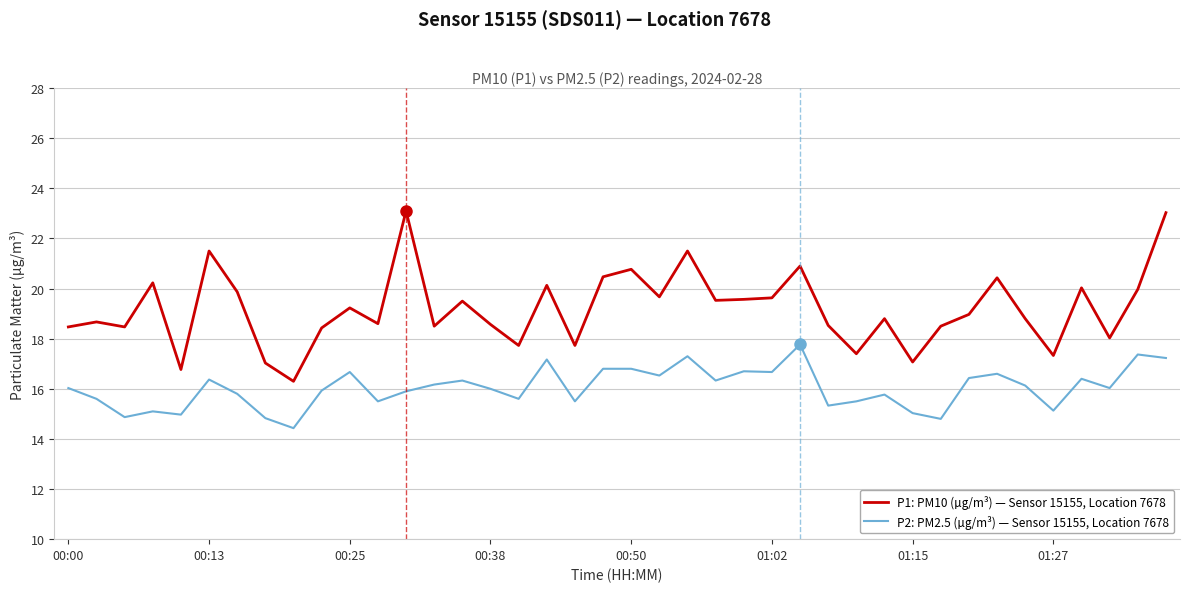

In P1: PM10 (µg/m³) — Sensor 15155, Location 7678, how many points are higher than both neighbors (excluding endpoints)?

13